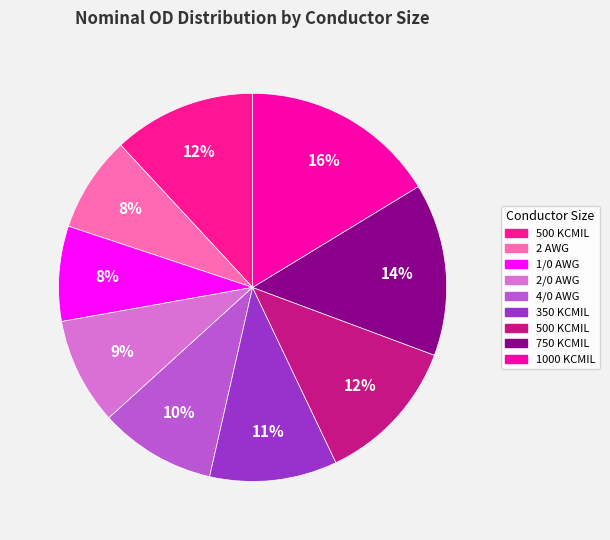

What is the smallest slice in the pie chart?

1/0 AWG (#61615409)